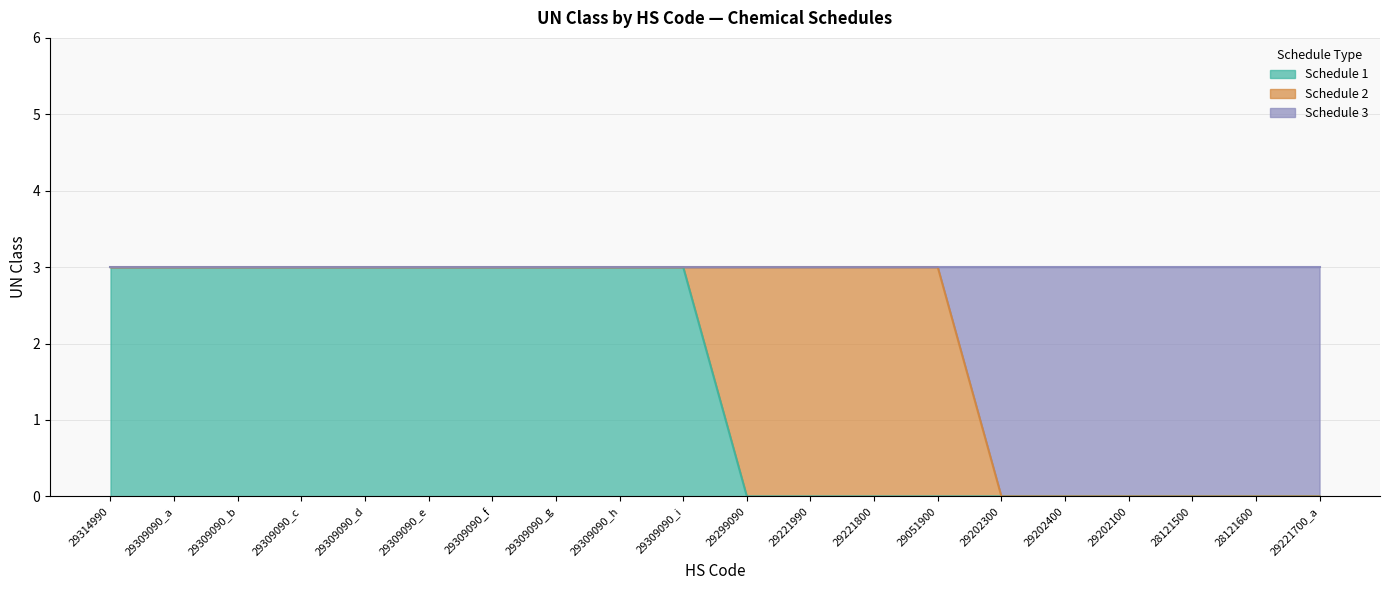

Is it true that Schedule 3 equals 1 at 29309090_i?

False